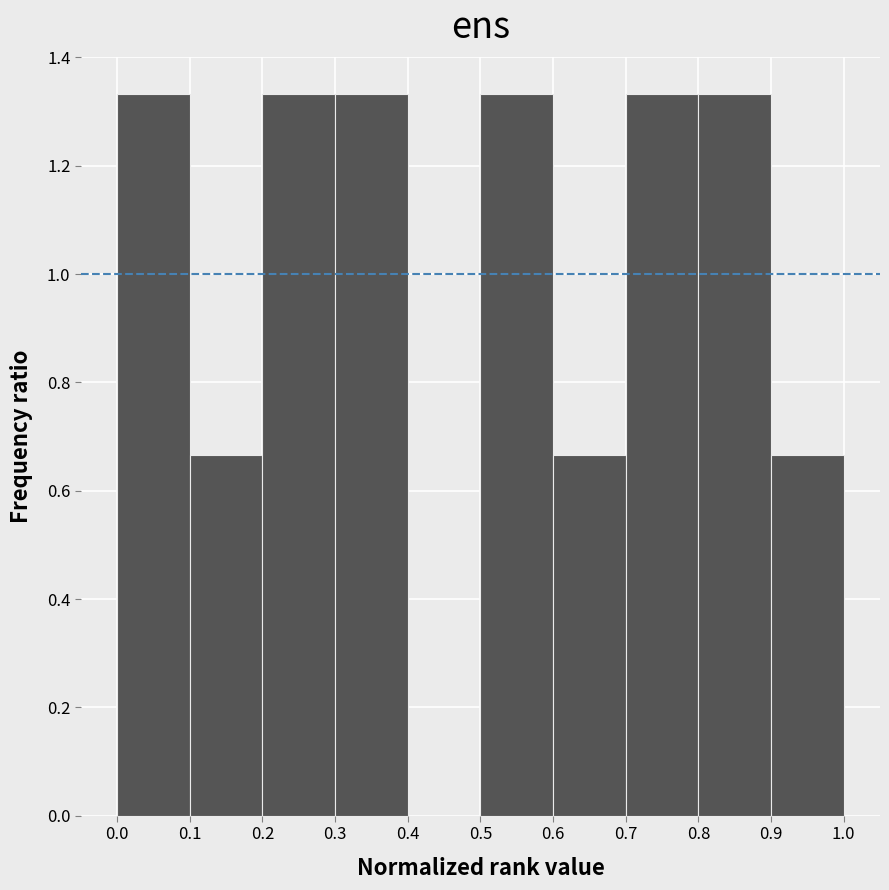

What is the height of the bar covering 0.5 to 0.6 on the x-axis? The values are not printed on the chart, so give them approximately, as read against the axis.

1.34